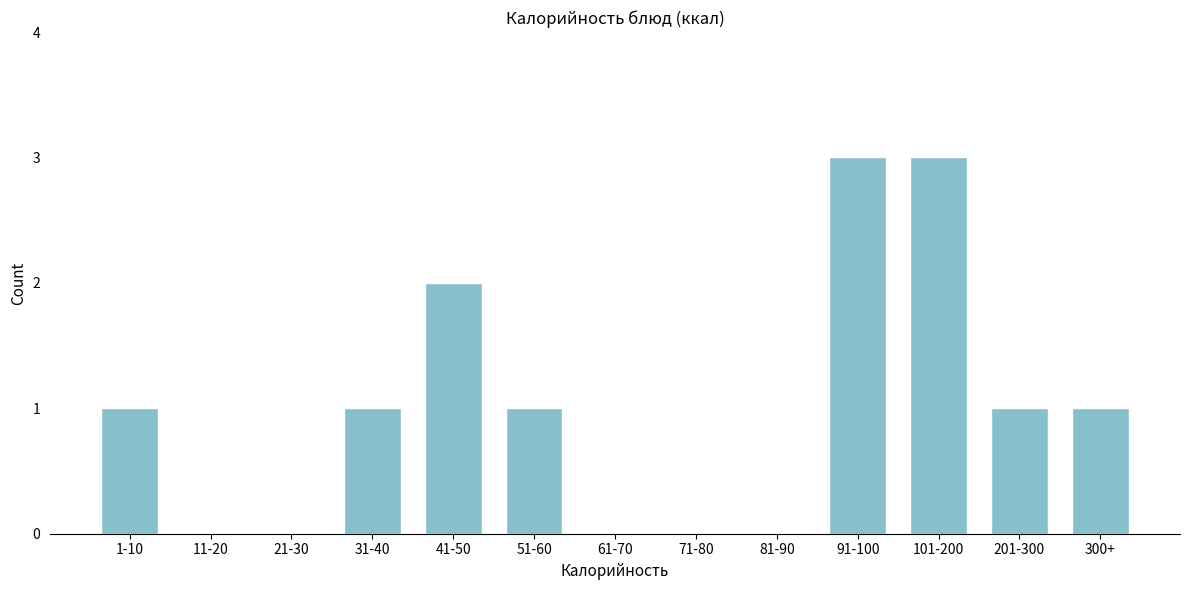

Reading right to left, what are all the values shown in this chart?

300+=1	201-300=1	101-200=3	91-100=3	81-90=0	71-80=0	61-70=0	51-60=1	41-50=2	31-40=1	21-30=0	11-20=0	1-10=1